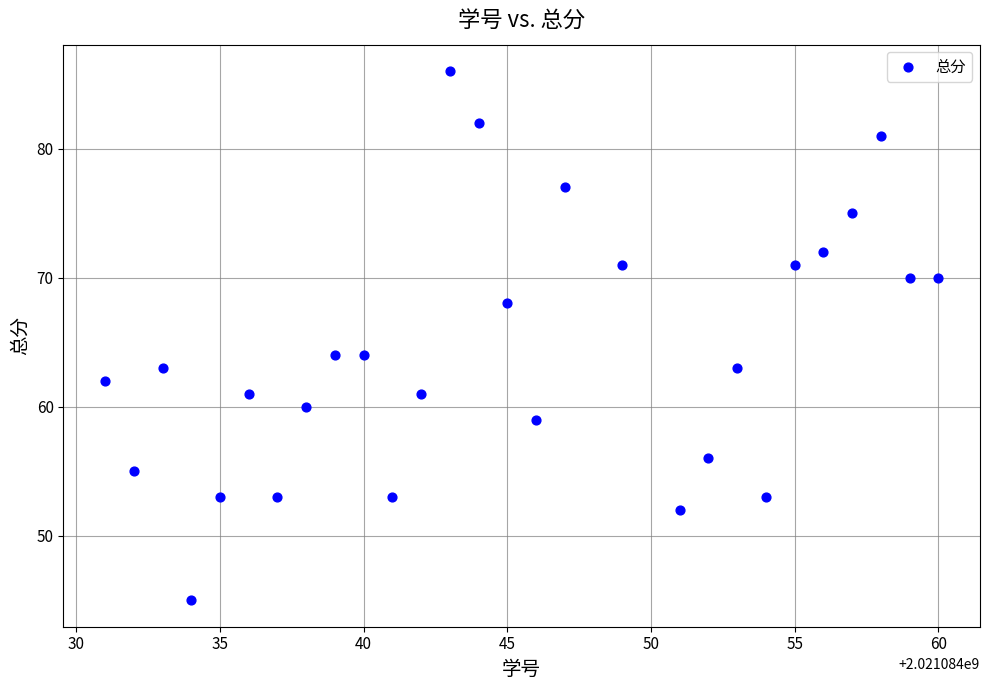

What is the range of X values (max minus min)?

29